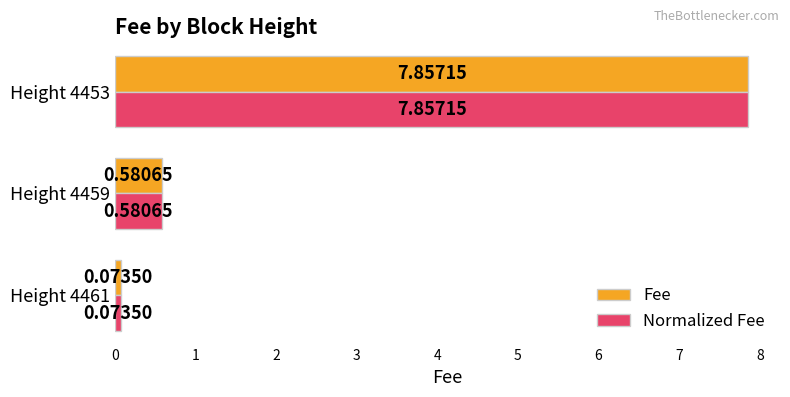

Is the value of Normalized Fee at Height 4453 greater than the value of Fee at Height 4459?

Yes